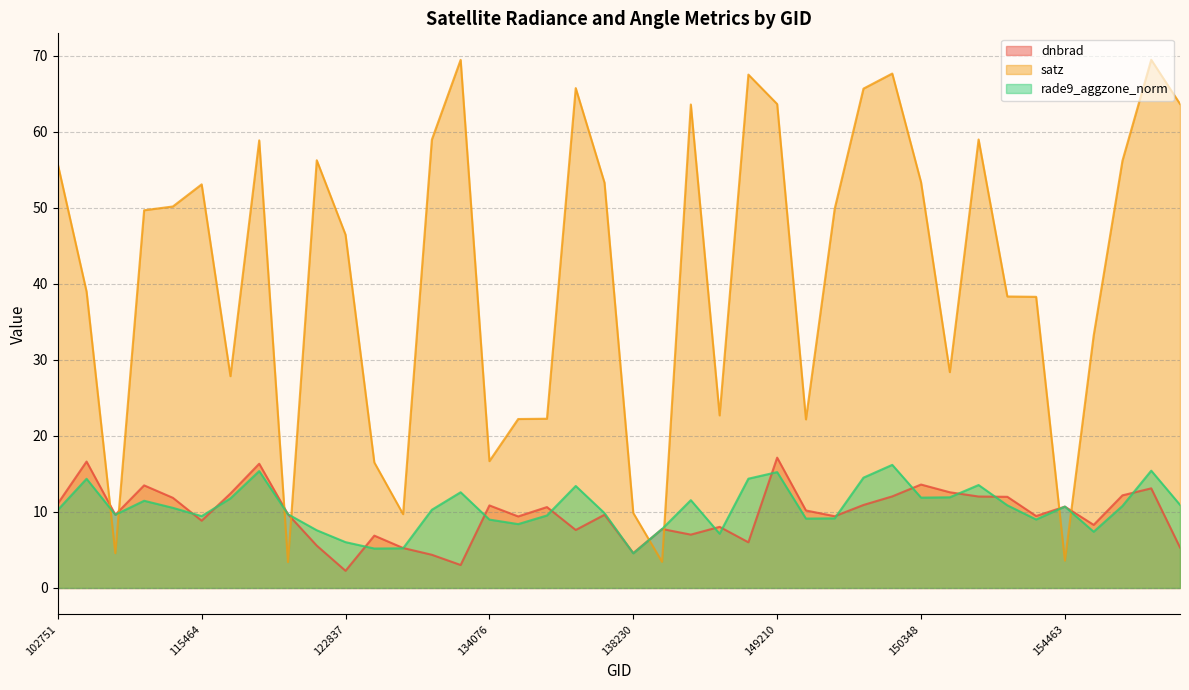

What is the value of the satz point at the 26th from the left?

63.7